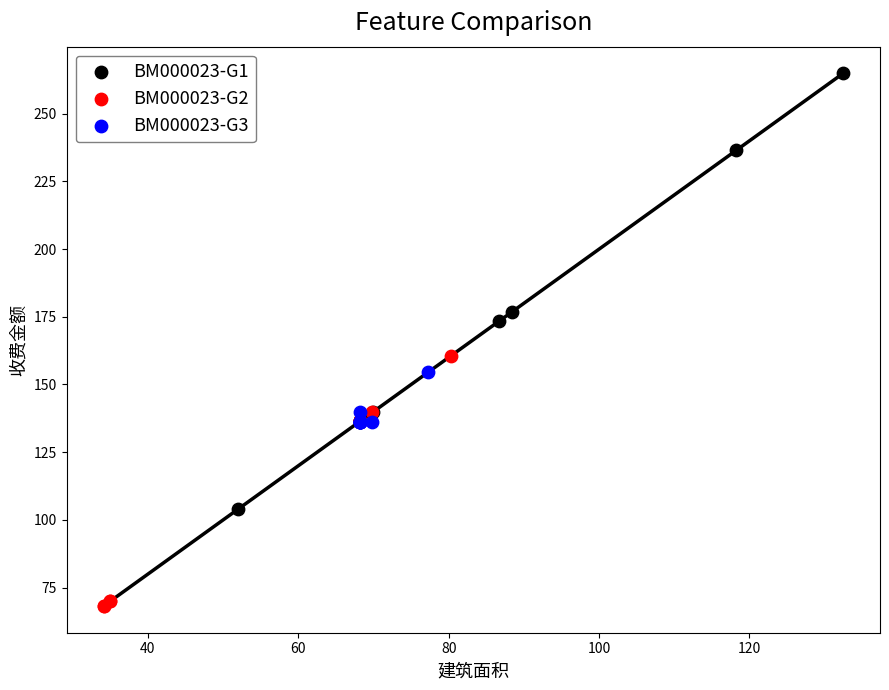

Which series has the largest Y range (max minus min)?

BM000023-G1